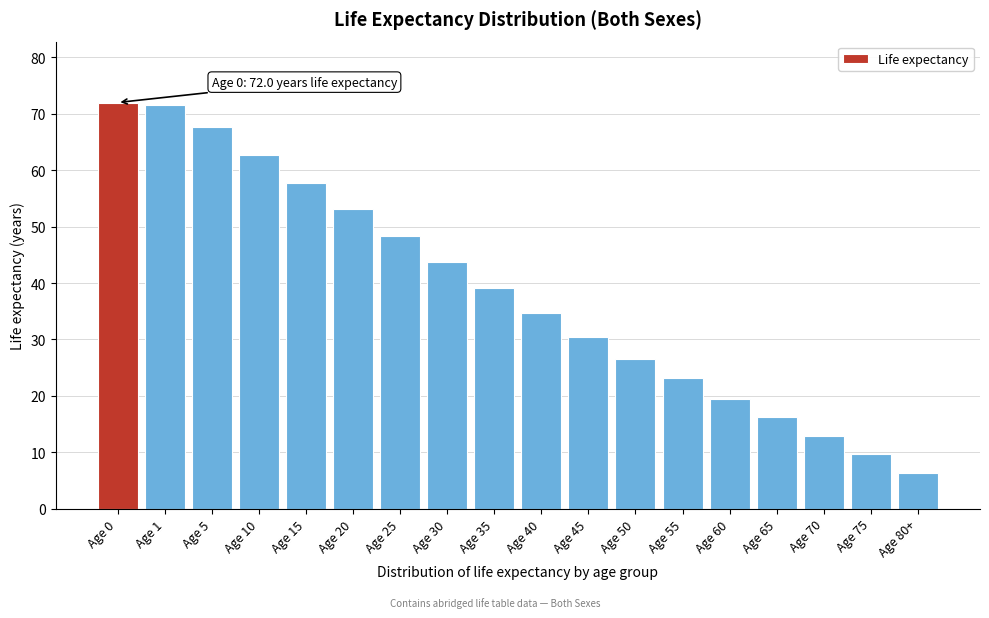

Reading right to left, list all the values displayed in this chart.

6.4	9.6	12.8	16.2	19.5	23.1	26.6	30.5	34.6	39.1	43.7	48.4	53.2	57.8	62.7	67.7	71.5	72.0